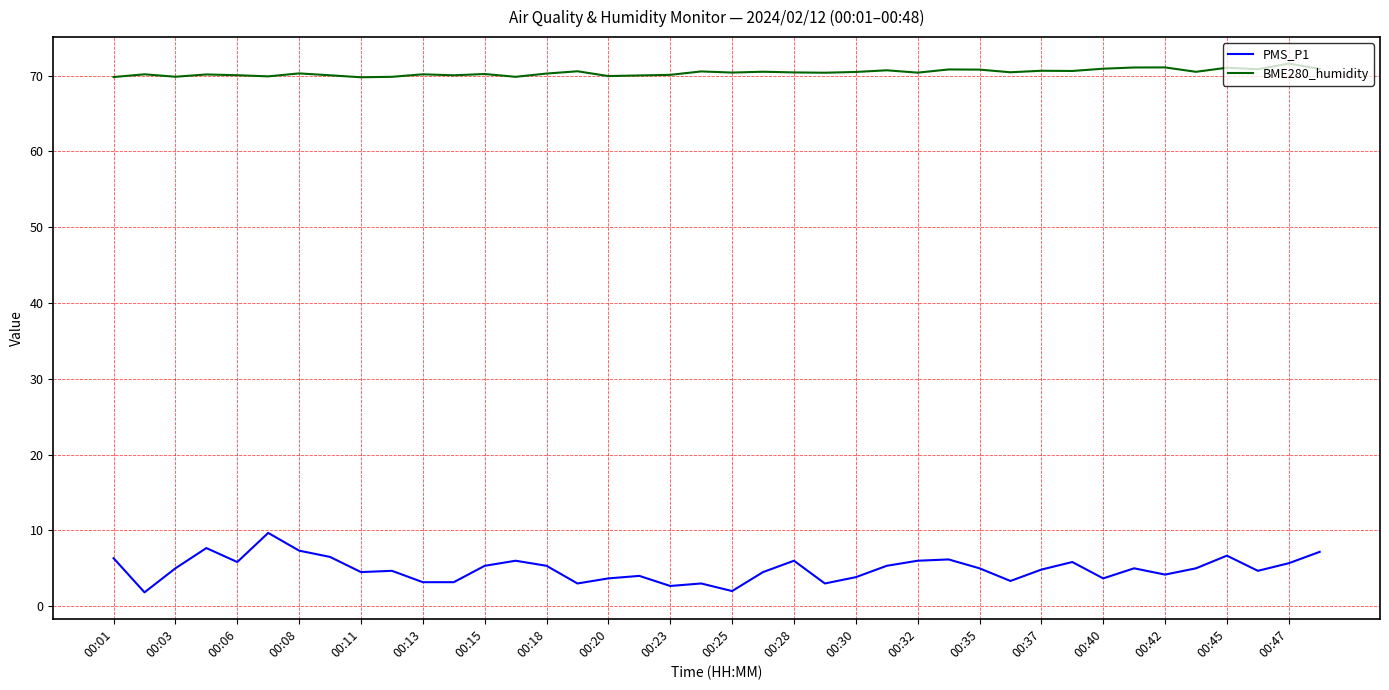

Which series has the largest total across all categories?

BME280_humidity